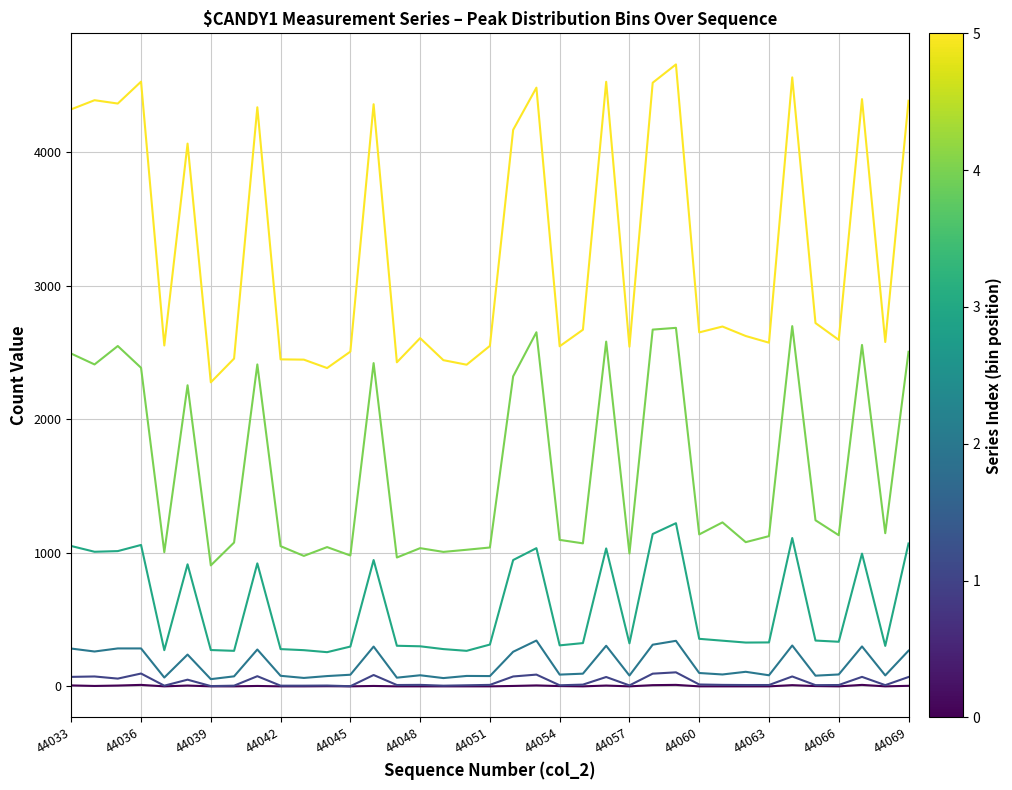

What is the greatest value displayed?

4659